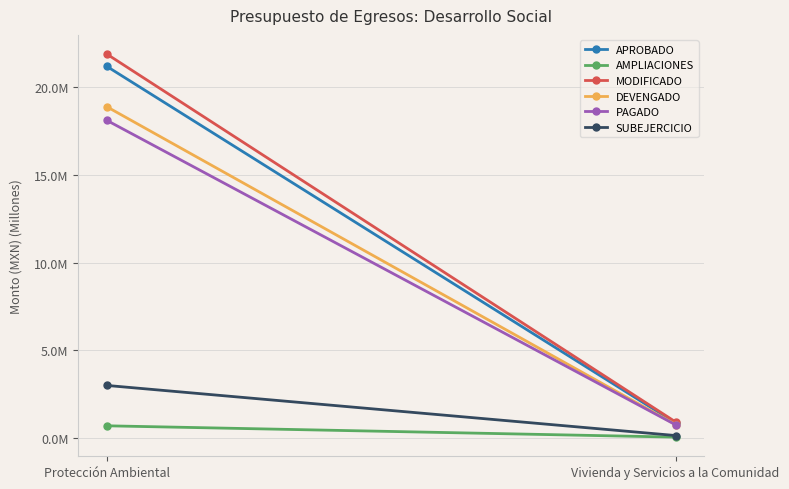

What position from the left is Vivienda y Servicios a la Comunidad?

2